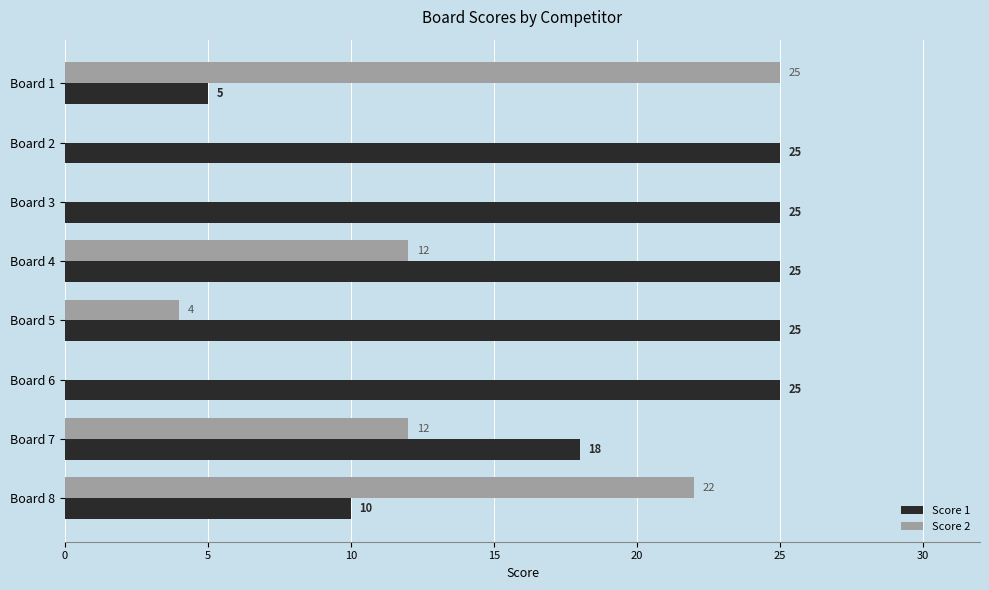

What is the greatest value displayed?

25